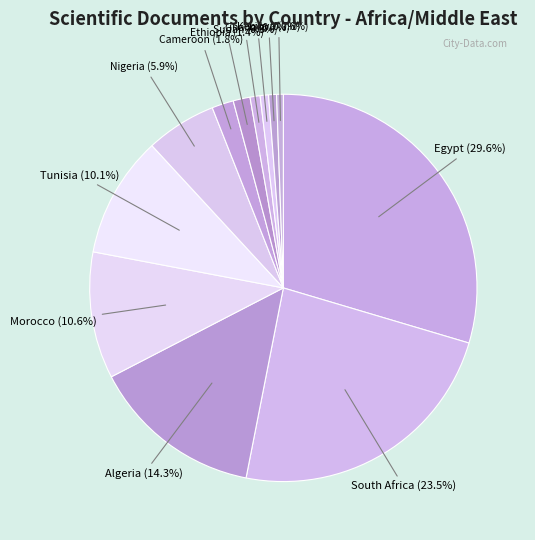

Which slice is the largest?

Egypt